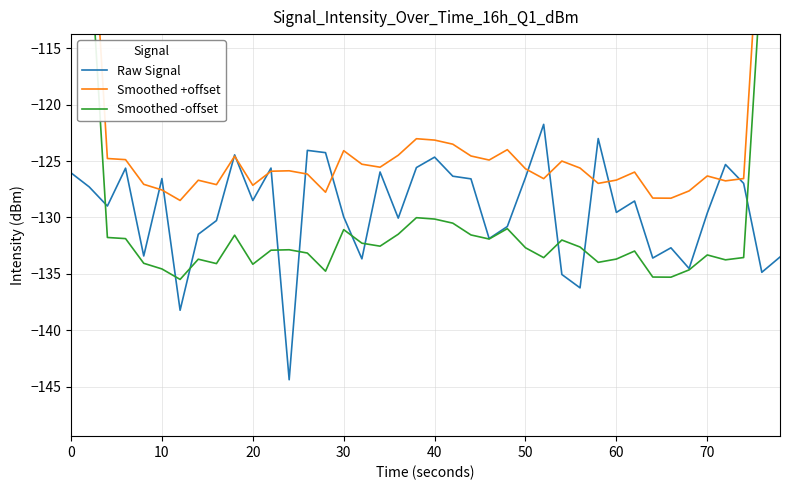

How many interior local valleys does the Smoothed -offset series have?

10